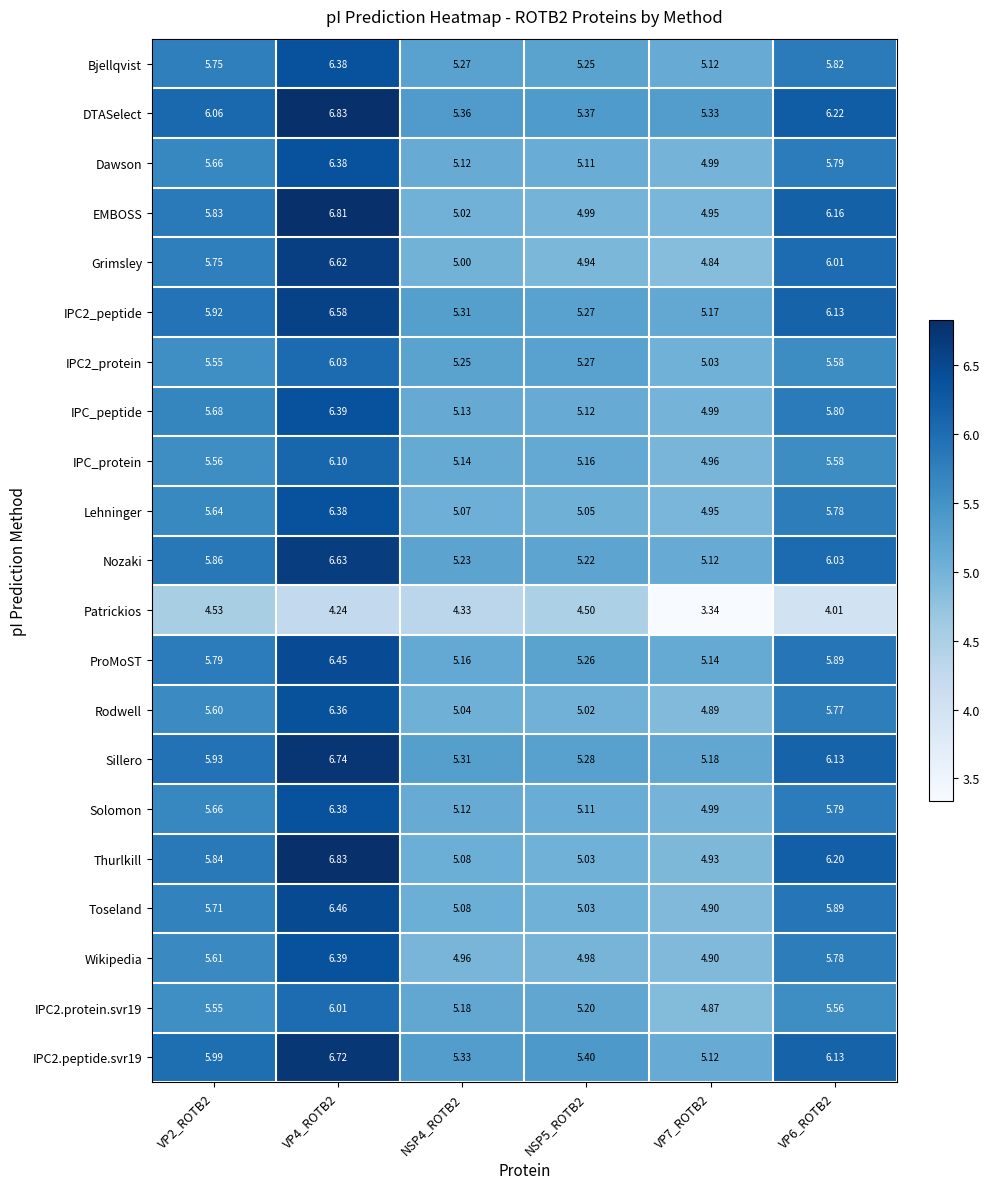

Which series has the largest total across all categories?

DTASelect